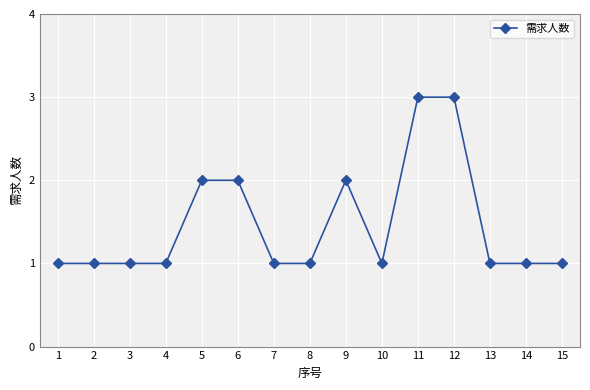

What is the sum of all values?

22